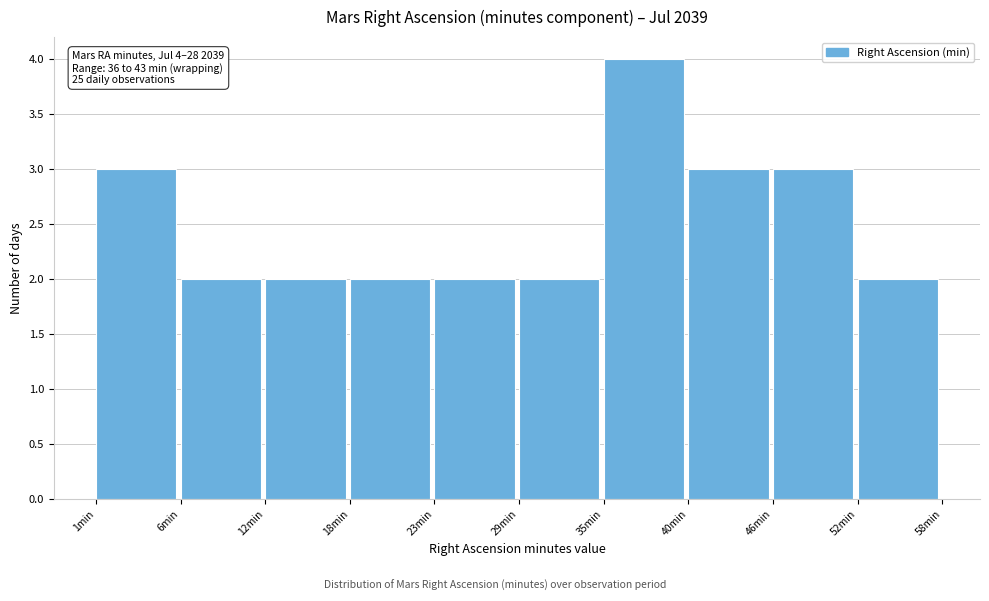

Reading right to left, list all the values displayed in this chart.

52min=2	46min=3	40min=3	35min=4	29min=2	23min=2	18min=2	12min=2	6min=2	1min=3